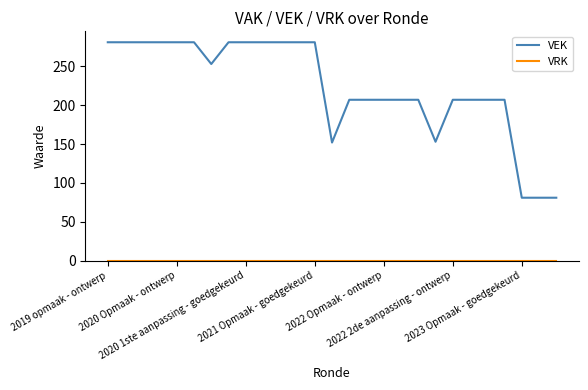

Which series has the largest range (max minus min)?

VEK